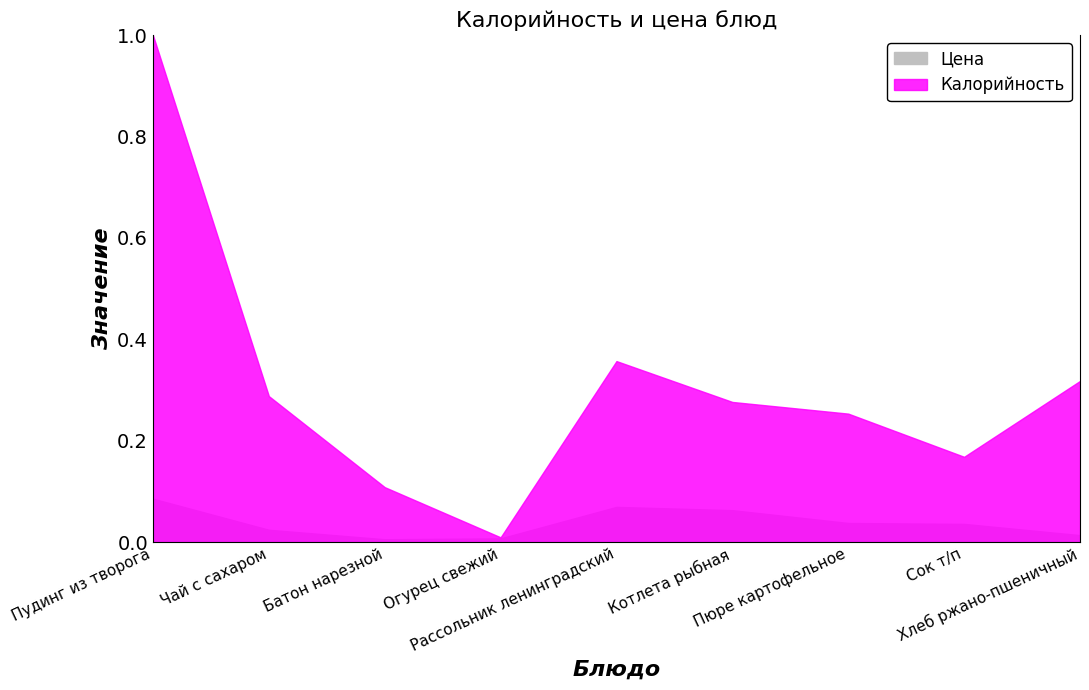

Reading left to right, list all the values displayed in this chart.

Калорийность: 1.0	0.3	0.1	0.0	0.4	0.3	0.3	0.2	0.3
Цена: 0.1	0.0	0.0	0.0	0.1	0.1	0.0	0.0	0.0